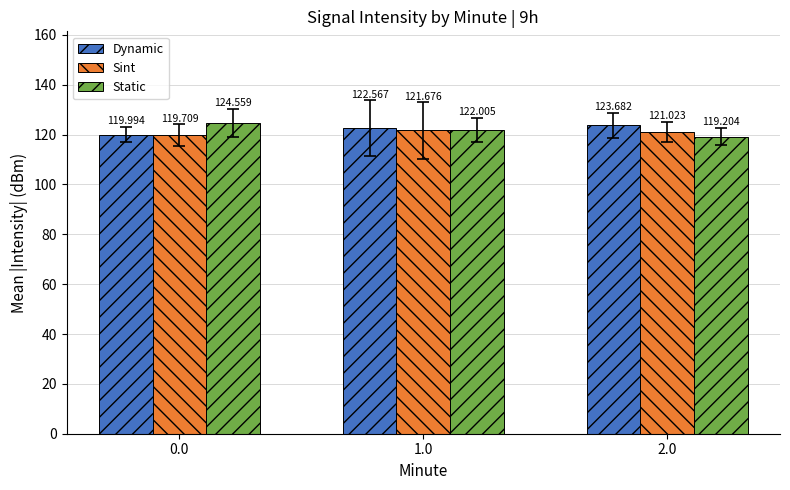

At which category is the sum across all series the highest?

1.0